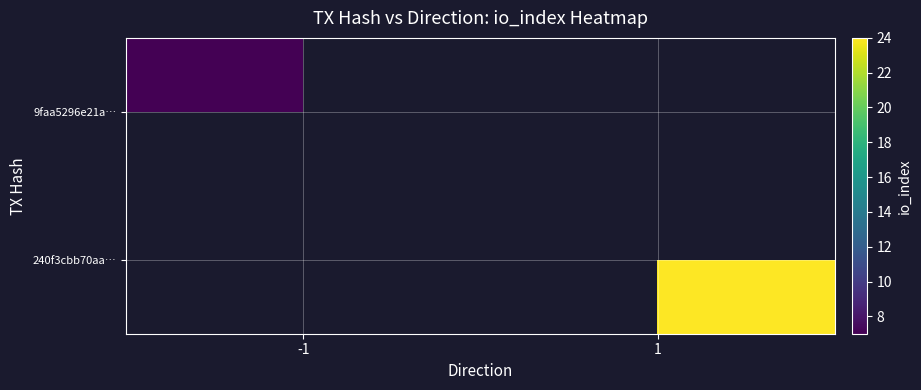

The 240f3cbb70aa… series shows 24.0 at 1. True or false?

True